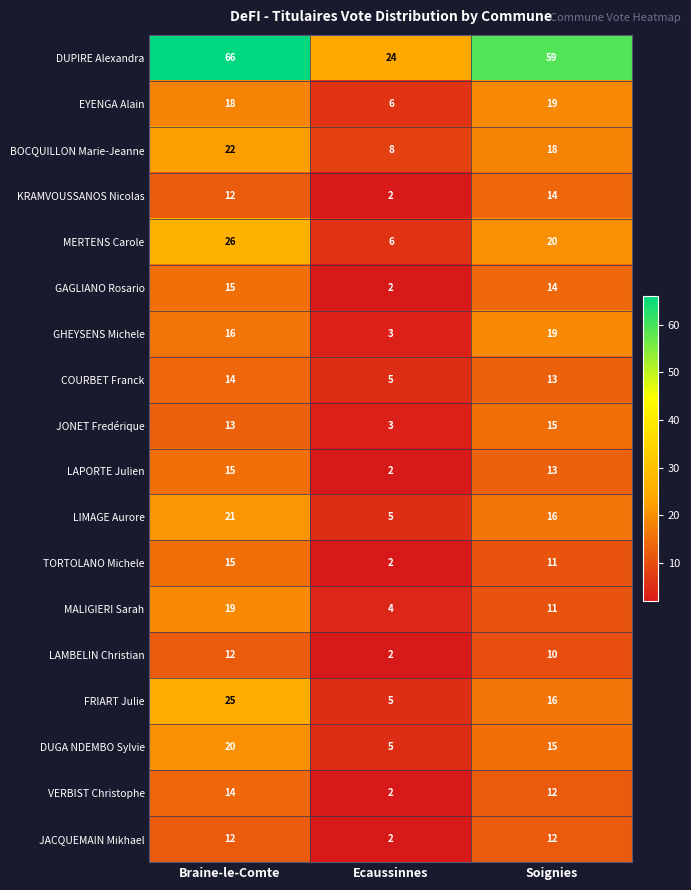

Count the number of data series in this chart.

18